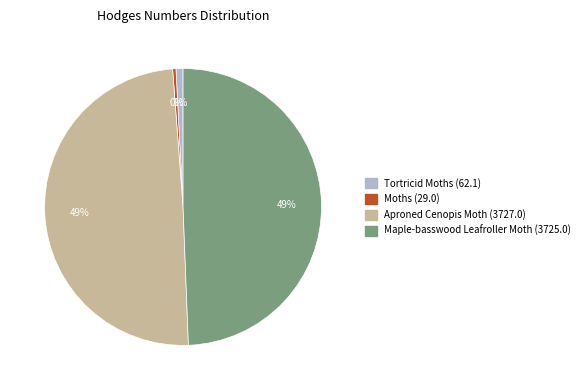

True or false: Tortricid Moths (62.1) accounts for 1% of the total.

True